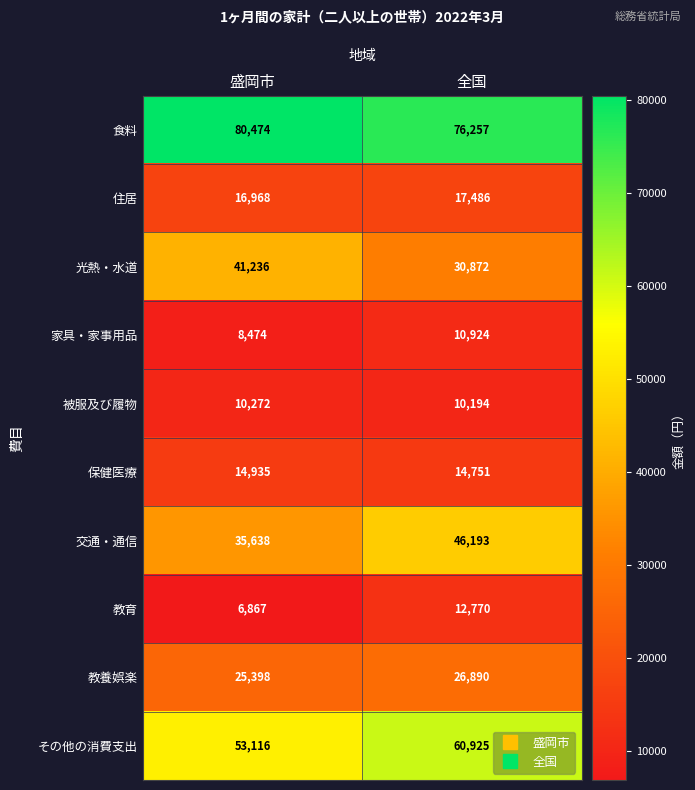

The value of 家具・家事用品 at 全国 is 18681. True or false?

False